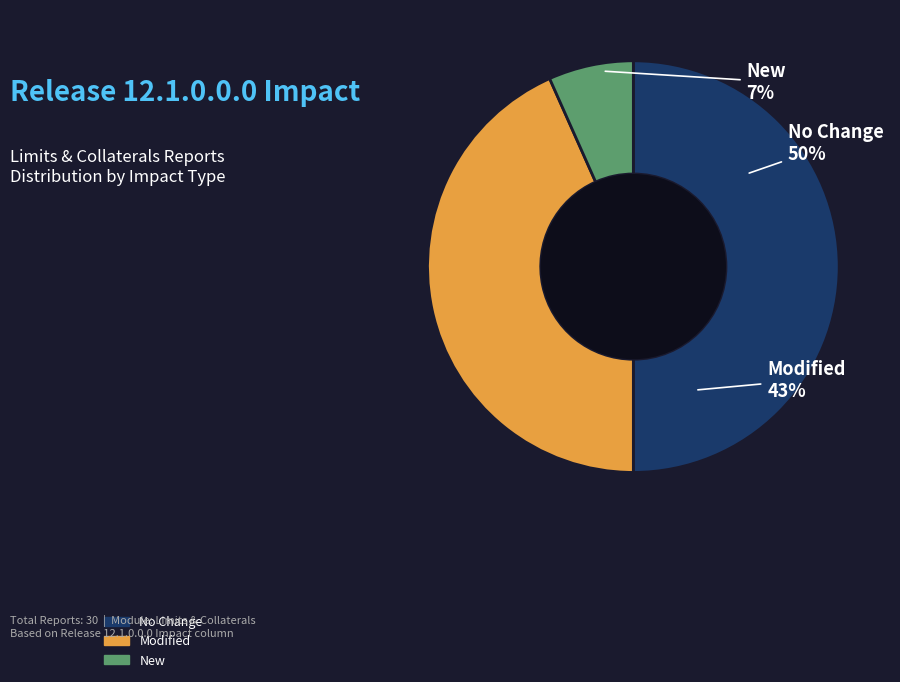

Is it true that Modified is 43% of the pie?

True